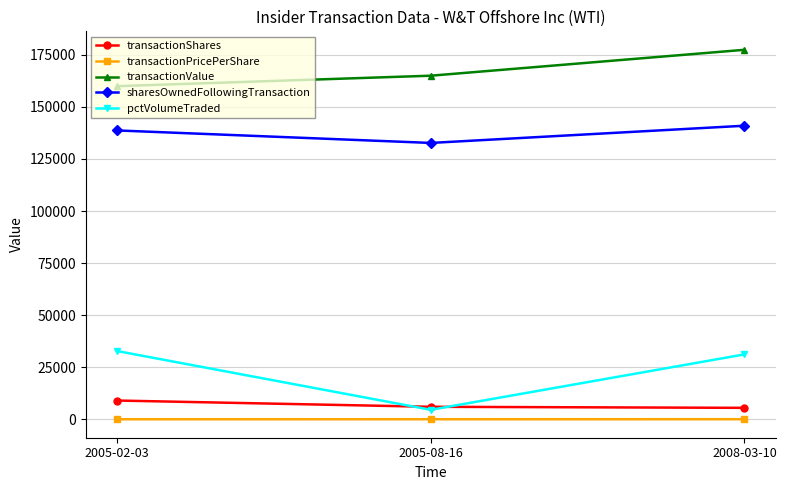

Is the value of transactionValue at 2005-08-16 greater than the value of sharesOwnedFollowingTransaction at 2008-03-10?

Yes